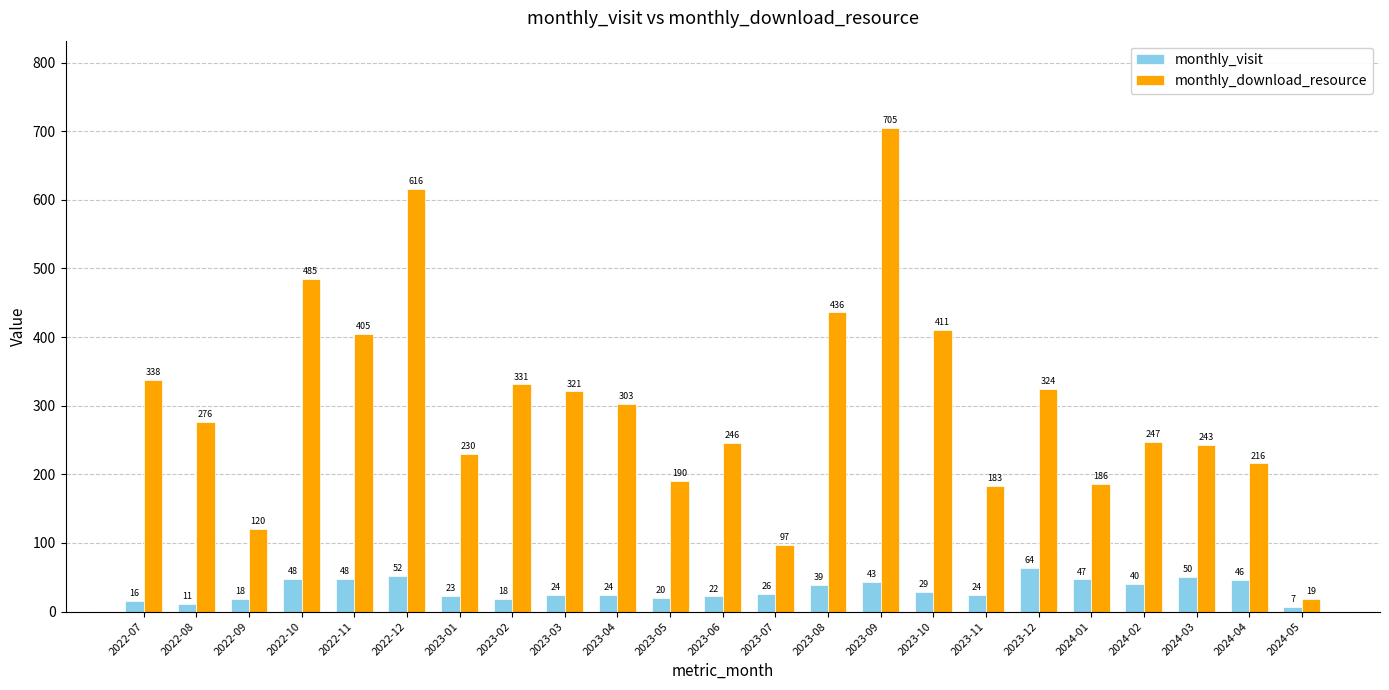

What is the label of the 23rd bar from the right?

2022-07